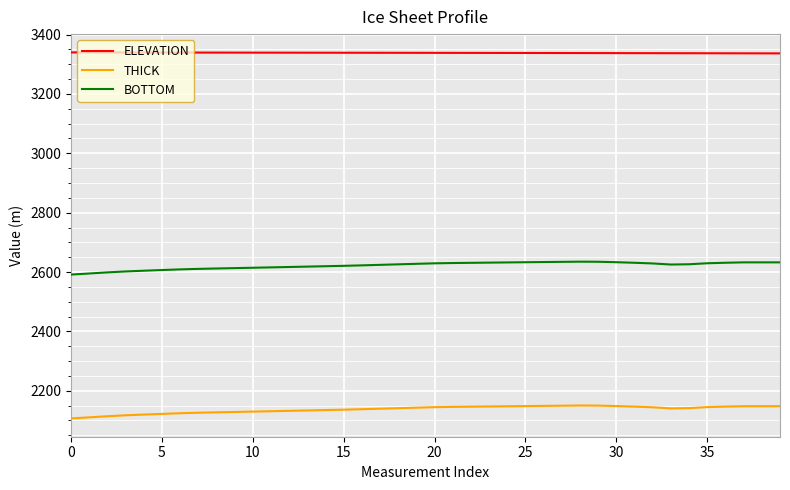

What is the minimum value for BOTTOM?

2591.5